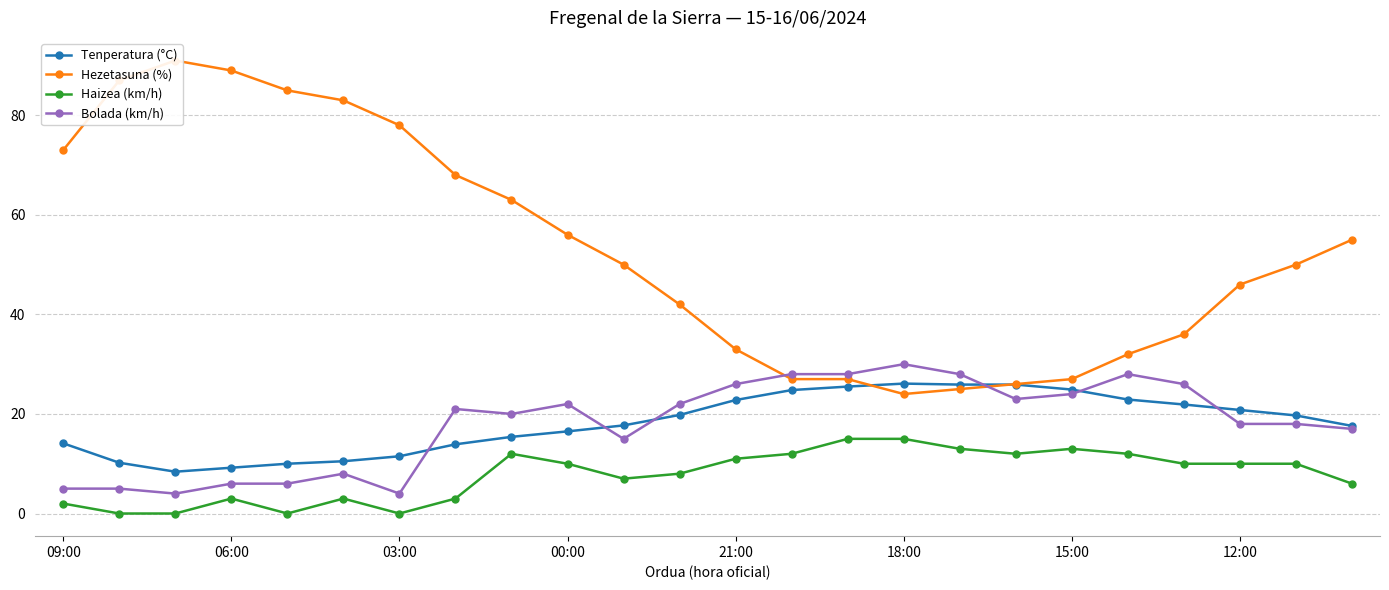

Reading left to right, list all the values displayed in this chart.

Tenperatura (°C): 14.1	10.2	8.4	9.2	10.0	10.5	11.5	13.9	15.4	16.5	17.7	19.8	22.8	24.8	25.5	26.1	25.9	25.9	24.9	22.9	21.9	20.8	19.7	17.6
Hezetasuna (%): 73.0	87.0	91.0	89.0	85.0	83.0	78.0	68.0	63.0	56.0	50.0	42.0	33.0	27.0	27.0	24.0	25.0	26.0	27.0	32.0	36.0	46.0	50.0	55.0
Haizea (km/h): 2.0	0.0	0.0	3.0	0.0	3.0	0.0	3.0	12.0	10.0	7.0	8.0	11.0	12.0	15.0	15.0	13.0	12.0	13.0	12.0	10.0	10.0	10.0	6.0
Bolada (km/h): 5.0	5.0	4.0	6.0	6.0	8.0	4.0	21.0	20.0	22.0	15.0	22.0	26.0	28.0	28.0	30.0	28.0	23.0	24.0	28.0	26.0	18.0	18.0	17.0